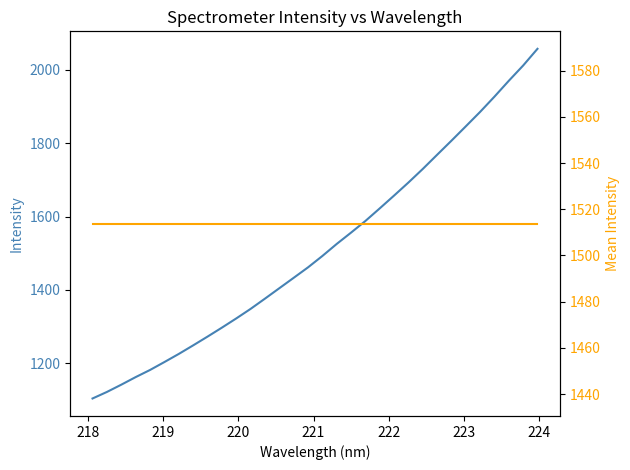

What is the maximum value shown in the chart?

2056.3